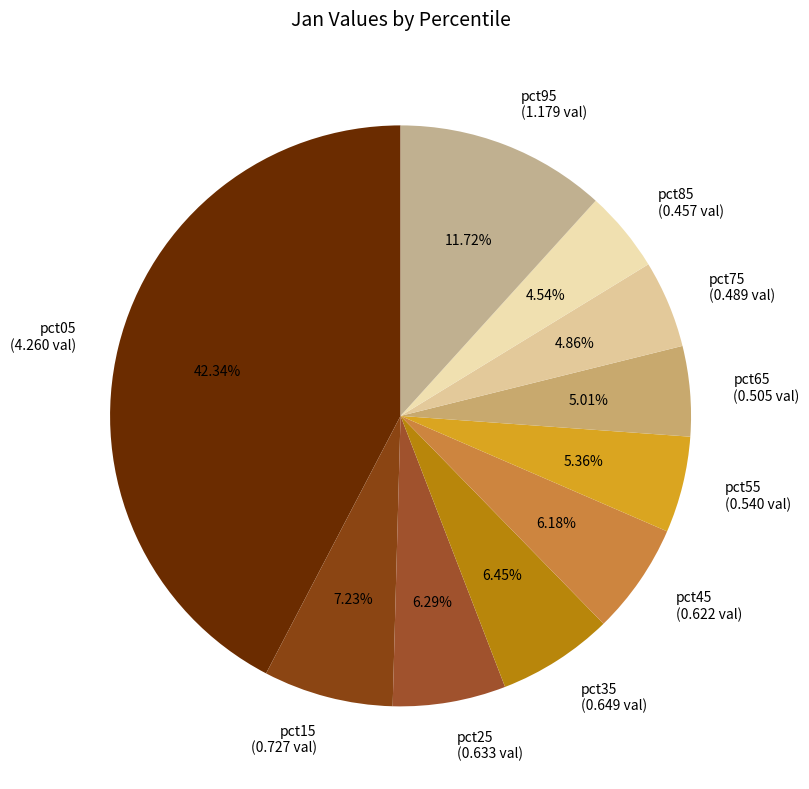

Is it true that pct05 is 42% of the pie?

True